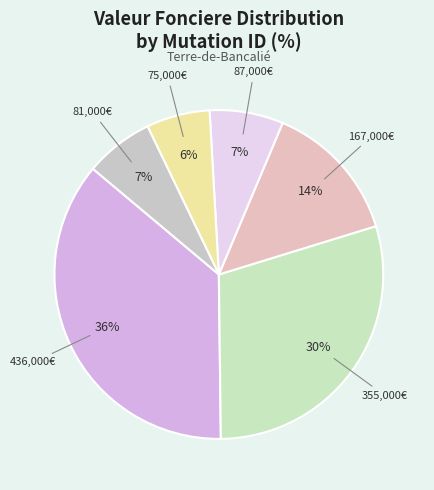

How many slices are in this pie chart?

6